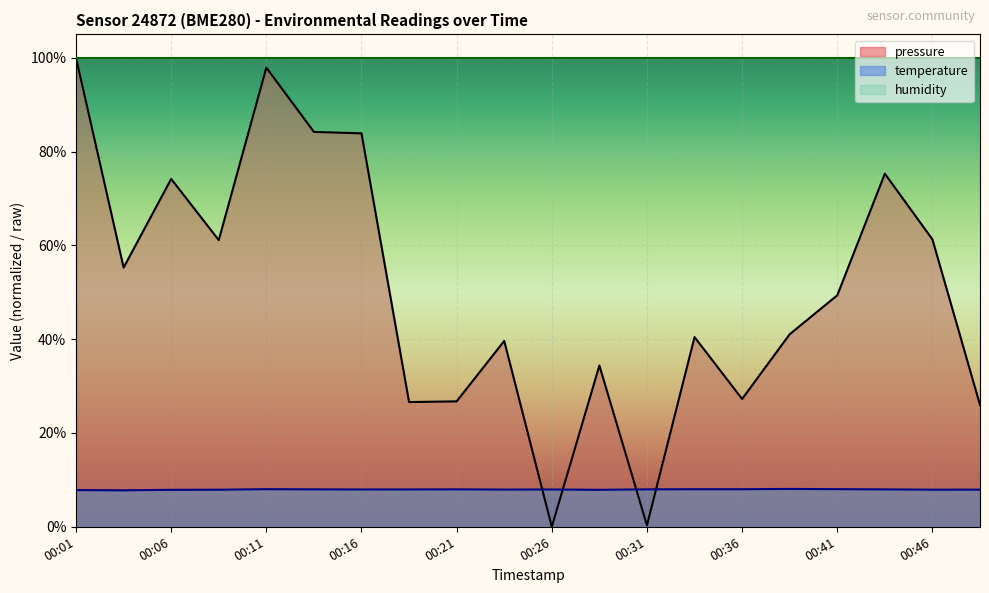

What is the spread (max minus min) of values at 00:31?

99.7